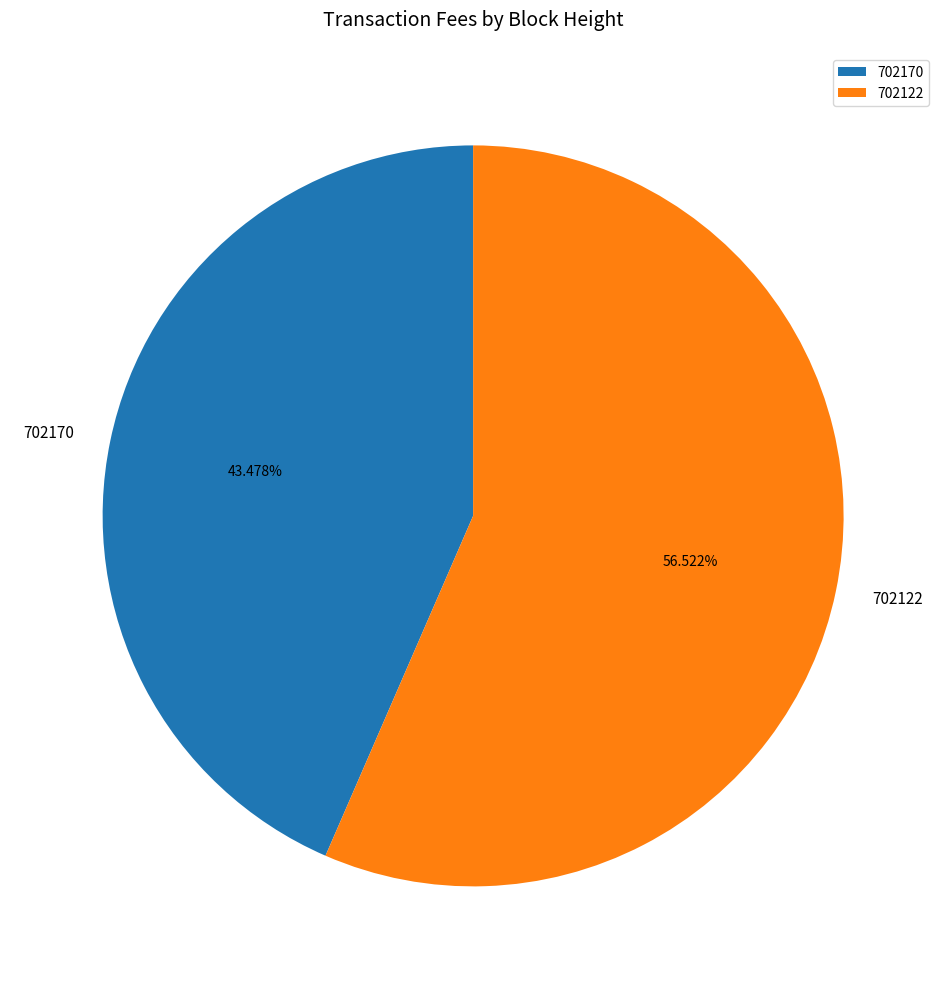

What is the total percentage of 702122 and 702170?

100.0%